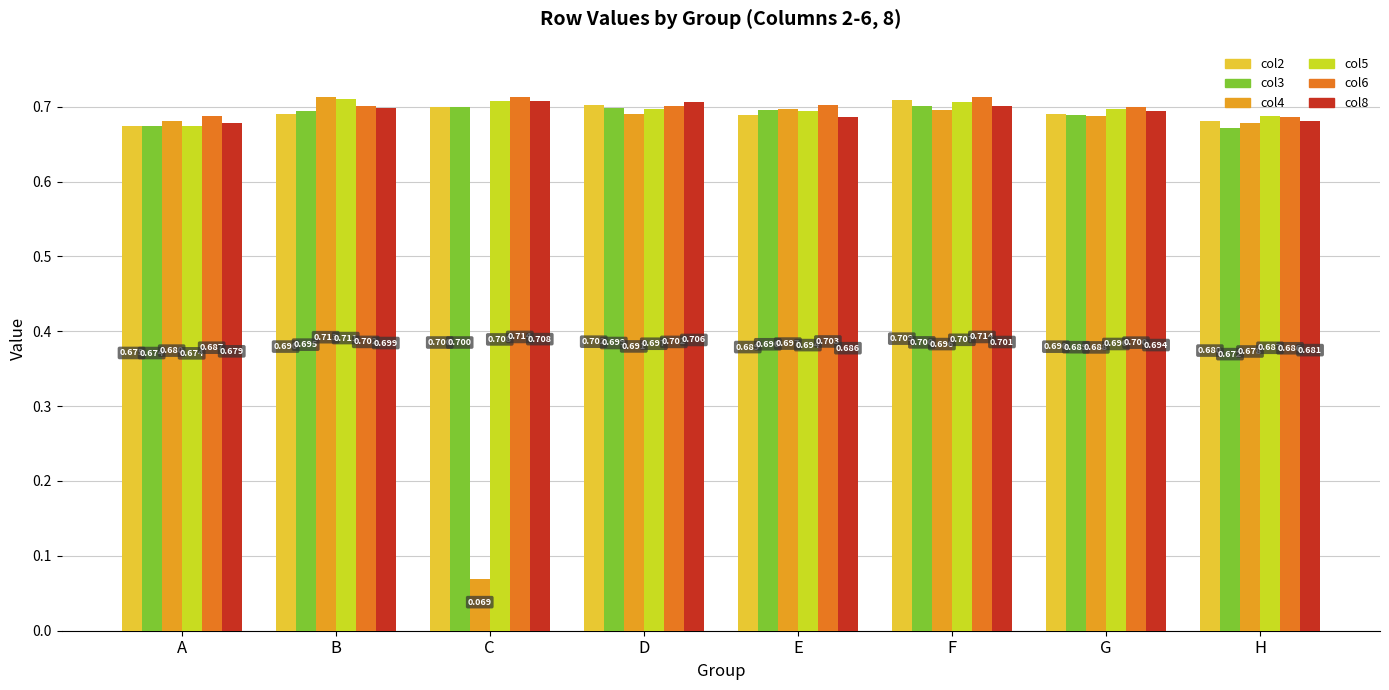

Is the value of col5 at G greater than the value of col2 at A?

Yes